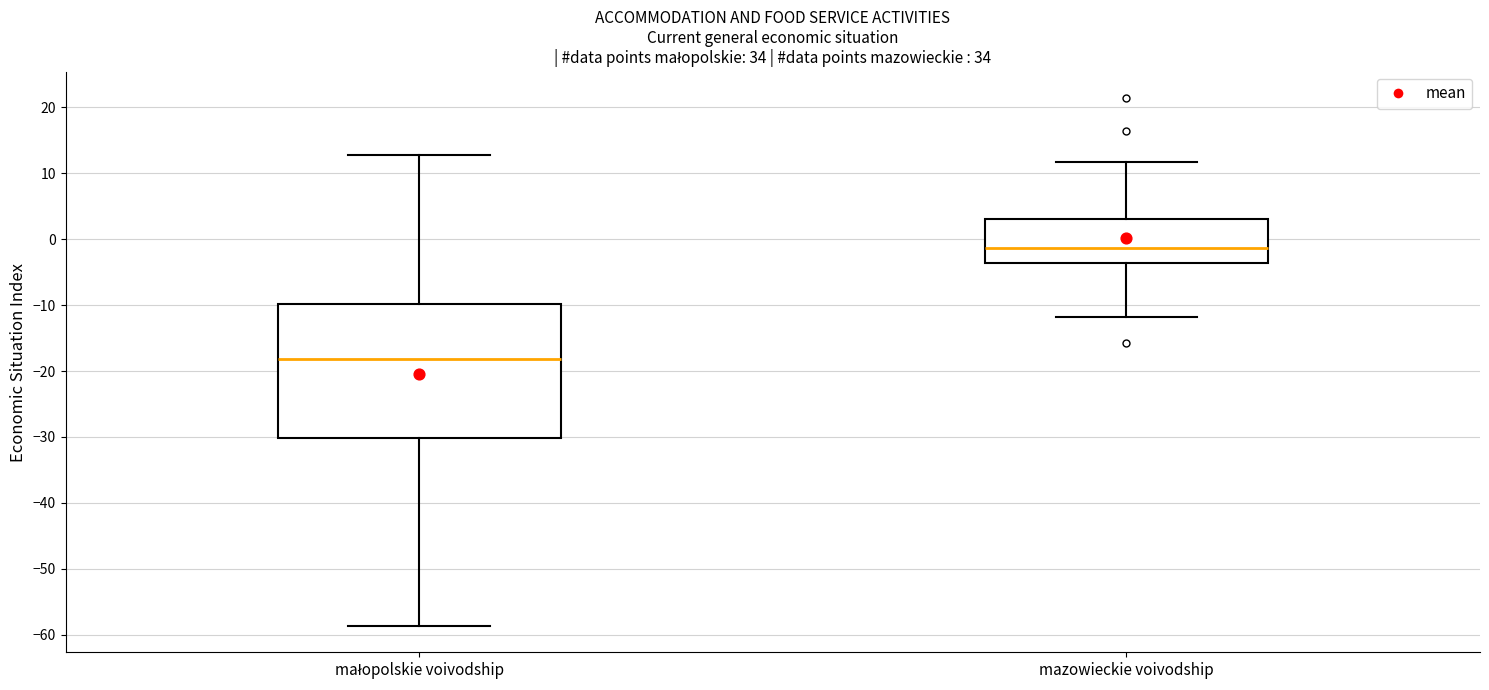

Which box has the lowest median line?

małopolskie voivodship